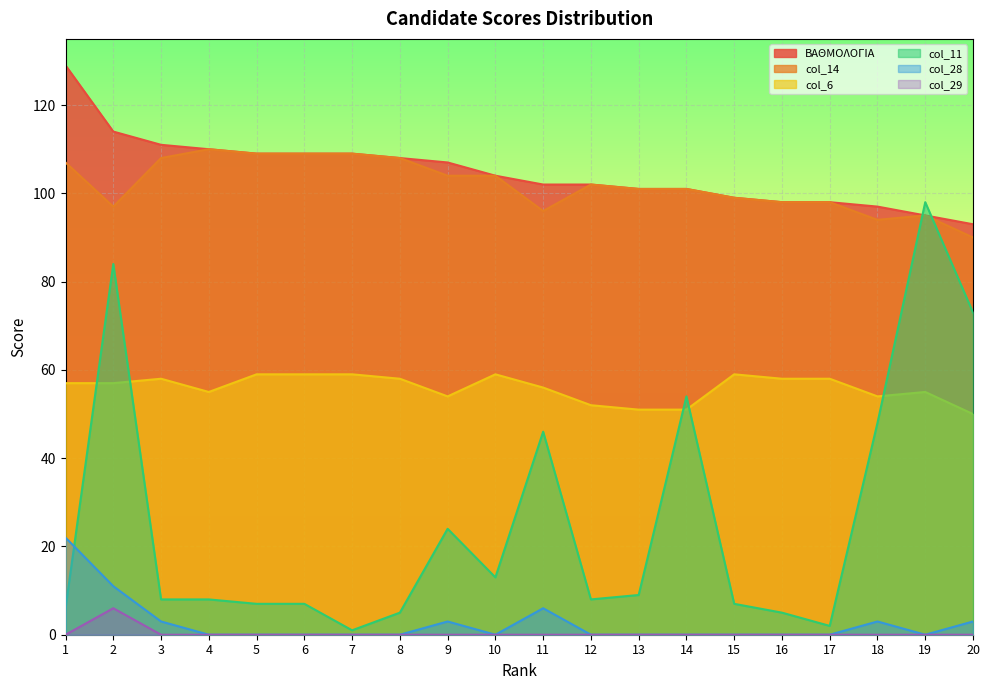

At which label does ΒΑΘΜΟΛΟΓΙΑ first exceed 104?

1